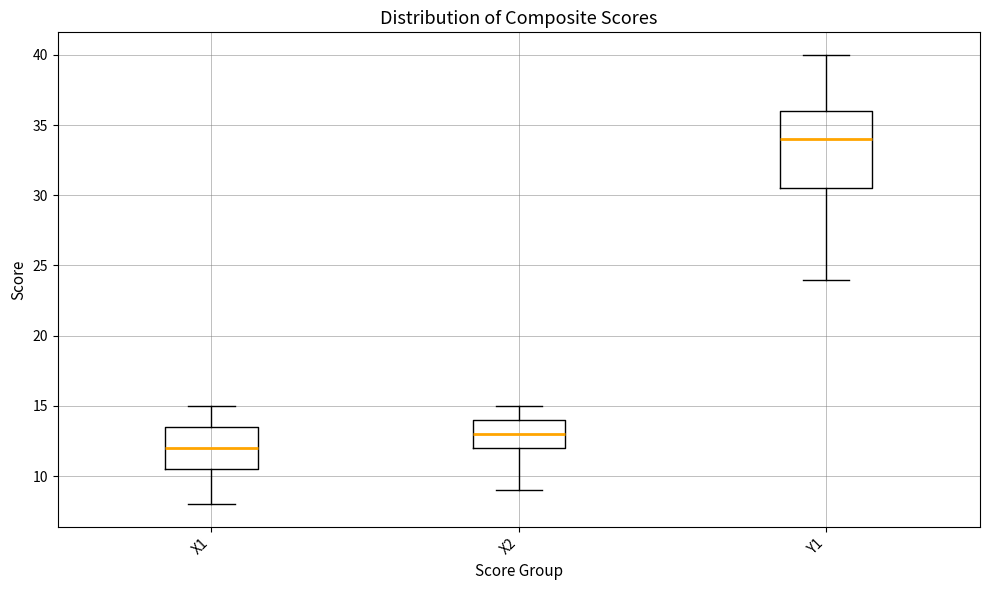

Reading left to right, transcribe this box plot: for each box, give where its median line is, the range the box spans, and where its two whiskers end, as read against the y-axis. The values are not printed on the chart, so give them approximately, as read against the axis.

X1: median 12.0, box 10.5 to 13.5, whiskers 8.0 to 15.0
X2: median 13.0, box 12.0 to 14.0, whiskers 9.0 to 15.0
Y1: median 34.0, box 30.5 to 36.0, whiskers 24.0 to 40.0